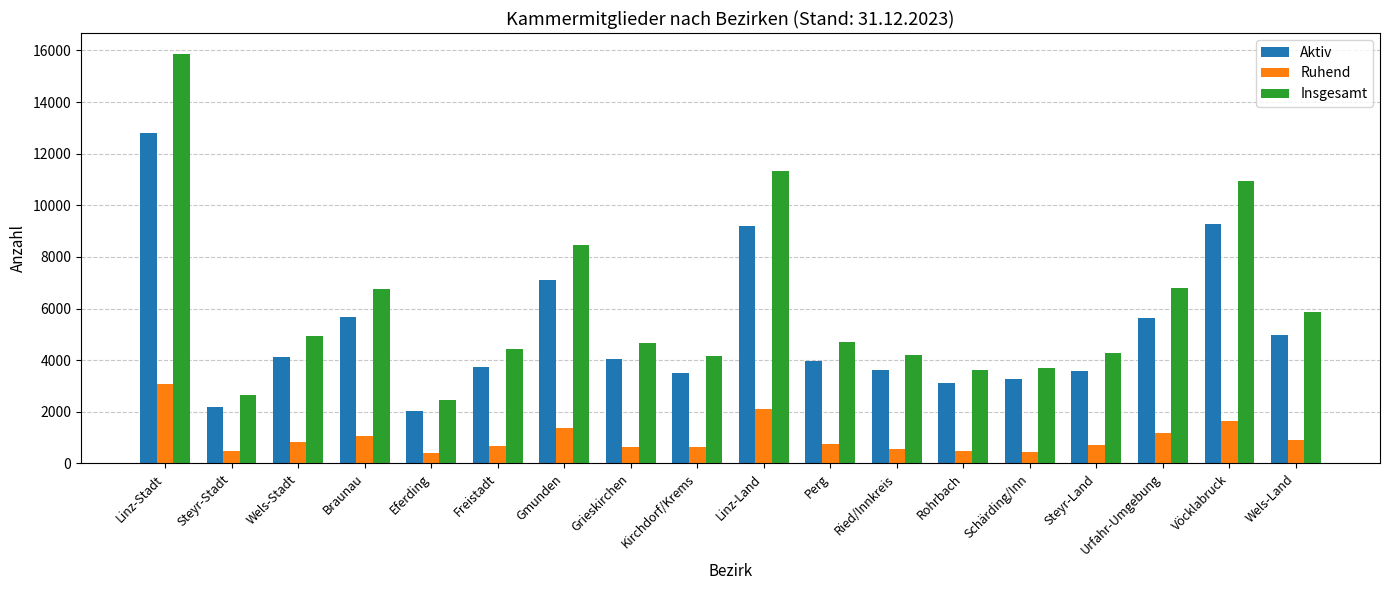

How many series are shown in this chart?

3